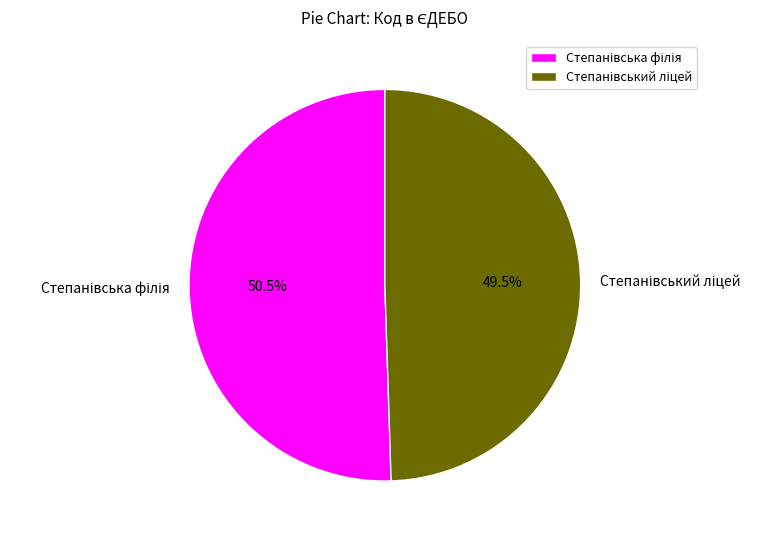

Is there a majority slice in this chart?

Yes